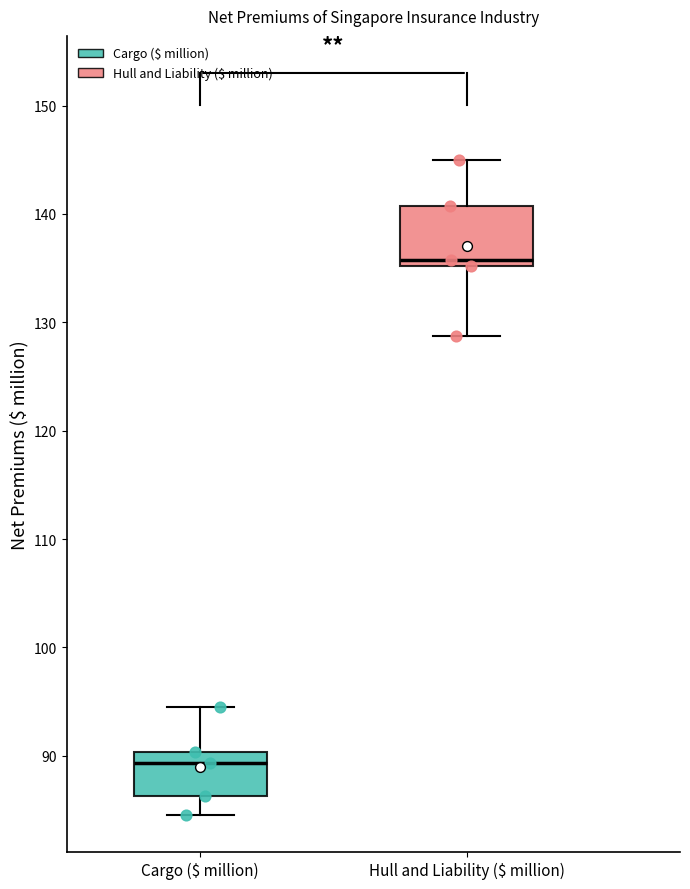

Where does the lower whisker of the box for Hull and Liability ($ million) end on the y-axis? The values are not printed on the chart, so give them approximately, as read against the axis.

129